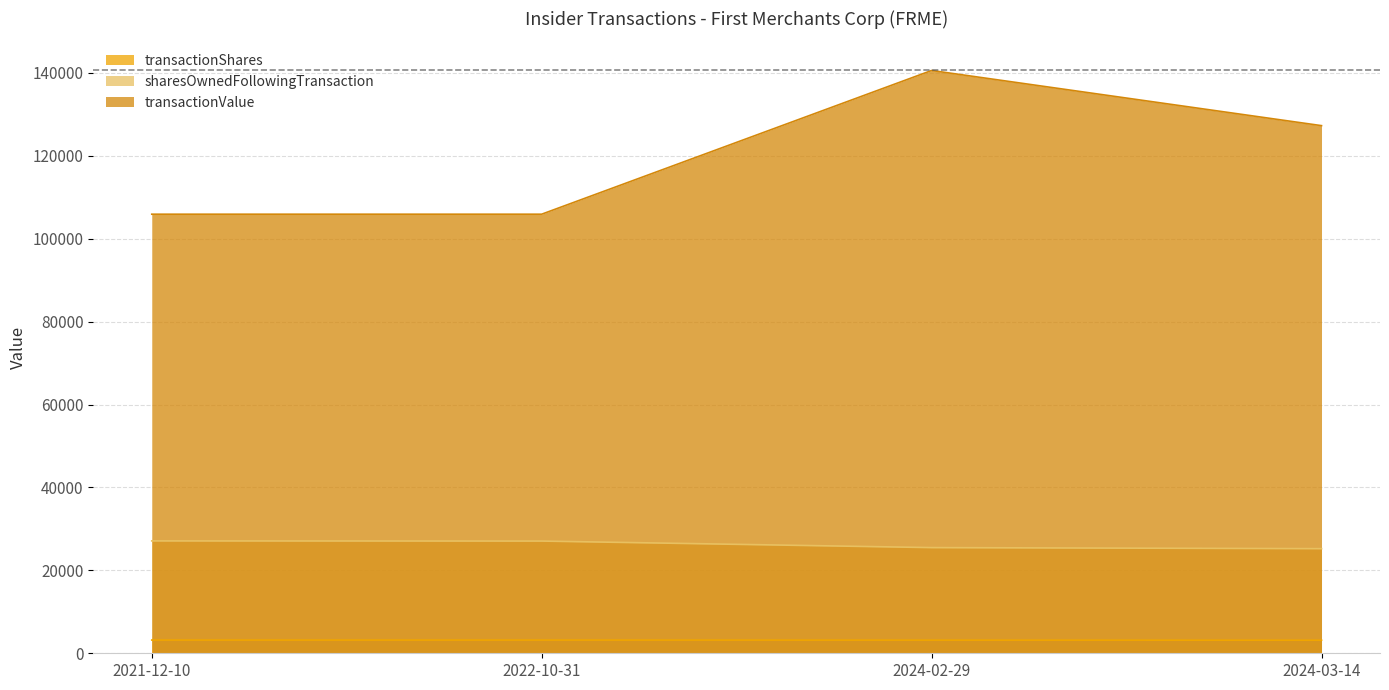

True or false: sharesOwnedFollowingTransaction and transactionValue intersect in this chart.

False